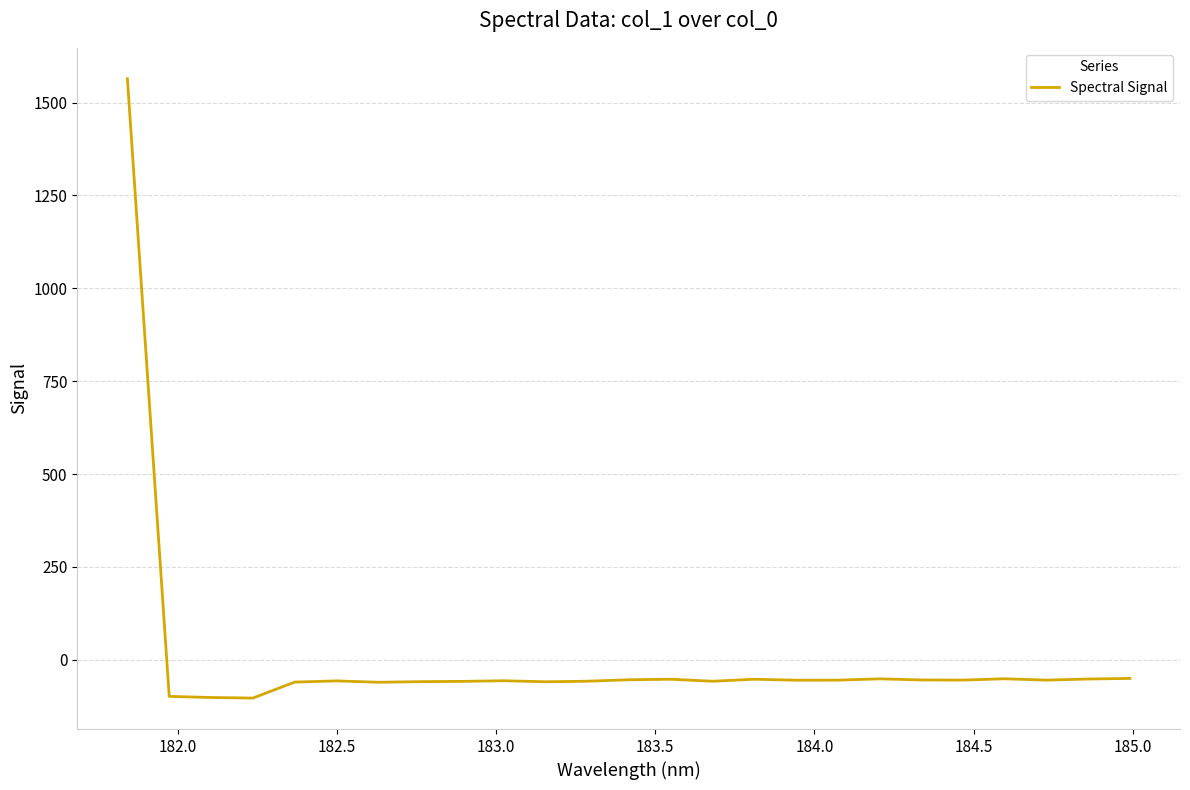

What is the maximum value shown in the chart?

1564.0